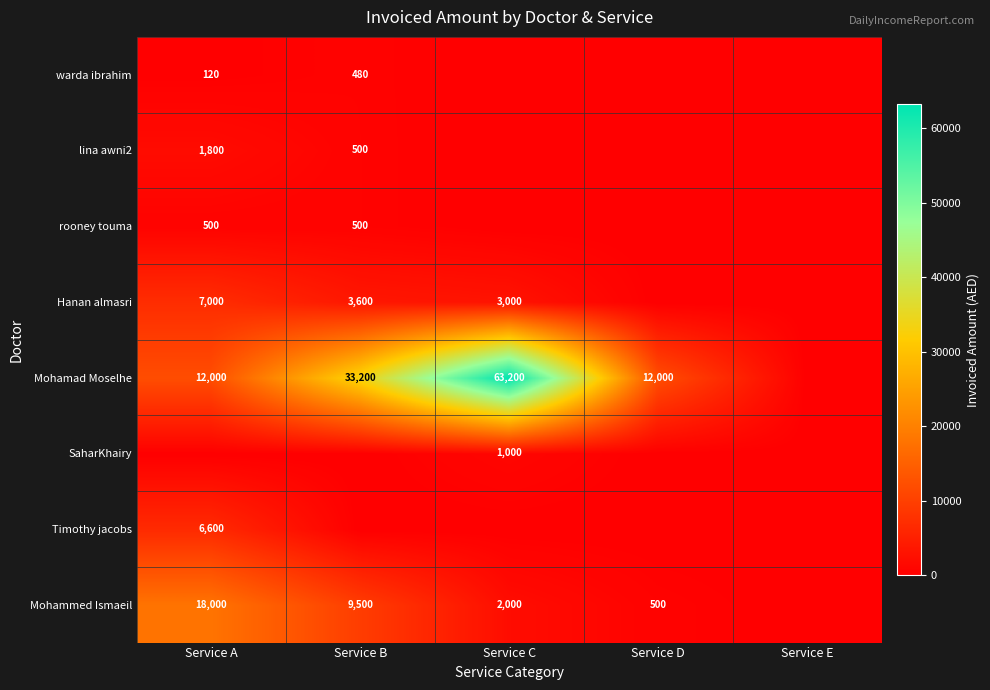

What is the total value across all series at Service D?

12500